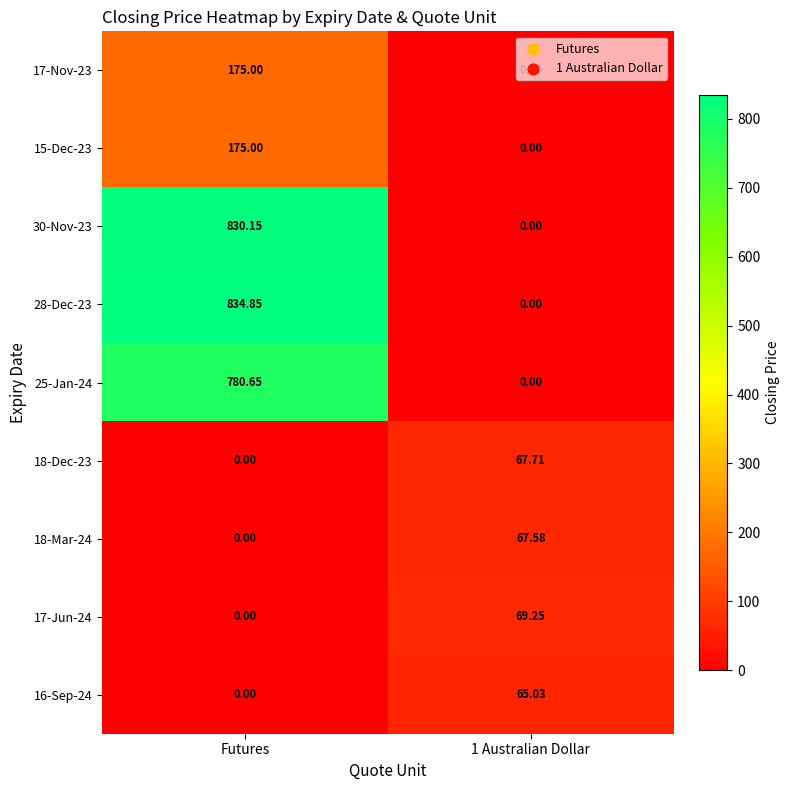

Between Futures and 1 Australian Dollar, which series saw the biggest shift?

28-Dec-23